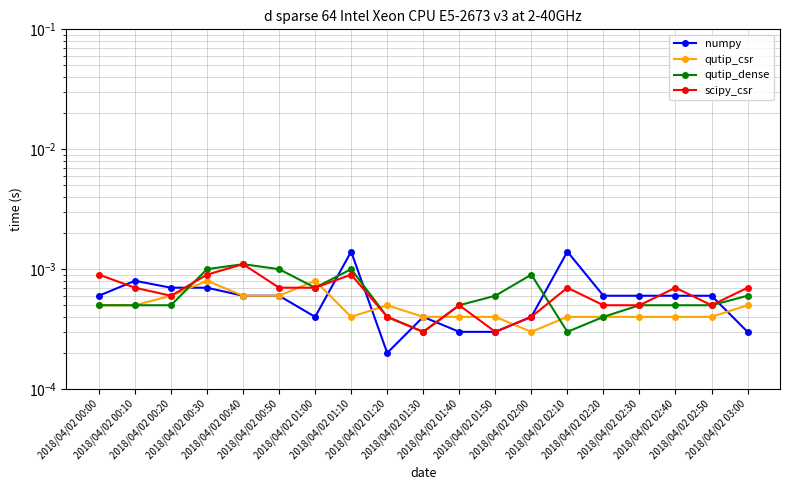

How many categories are shown in the chart?

19